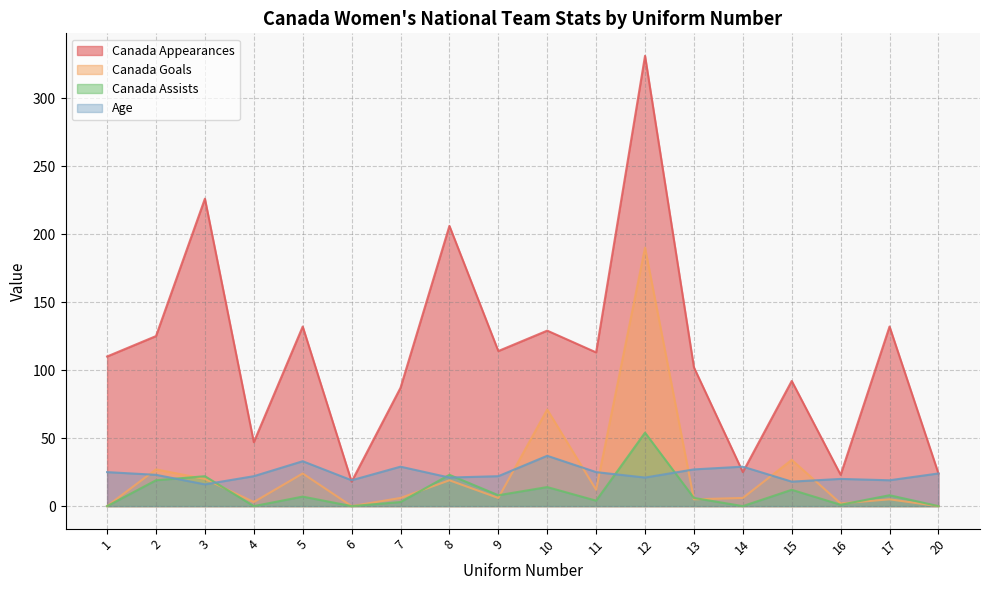

What is the value of the Canada Appearances point at the 13th from the left?

102